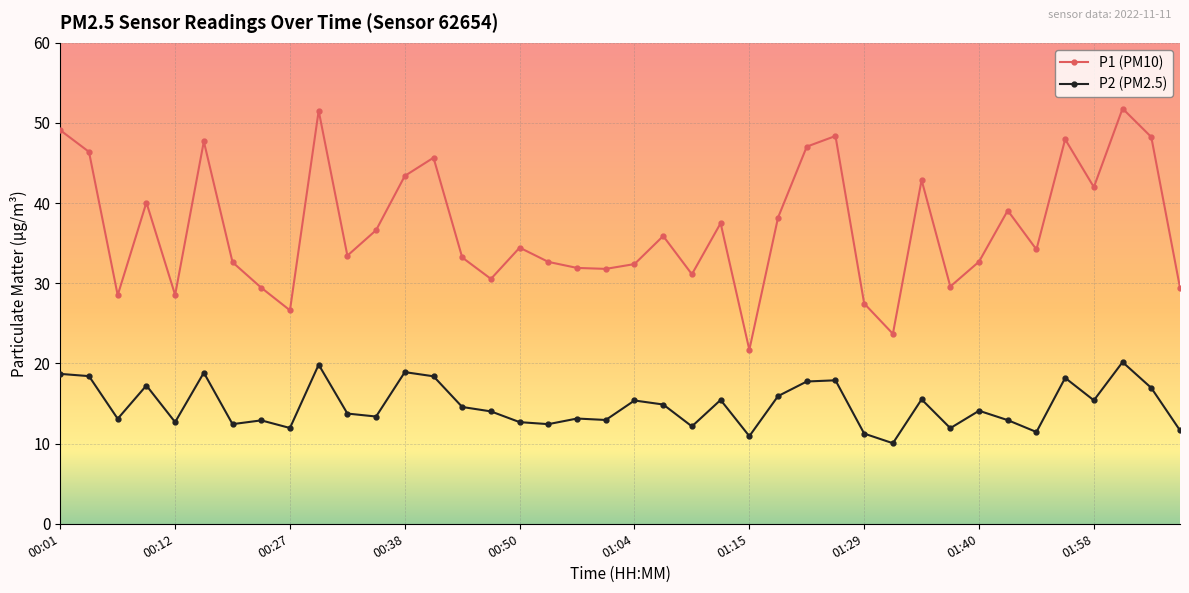

True or false: P2 (PM2.5) and P1 (PM10) cross at least once.

False